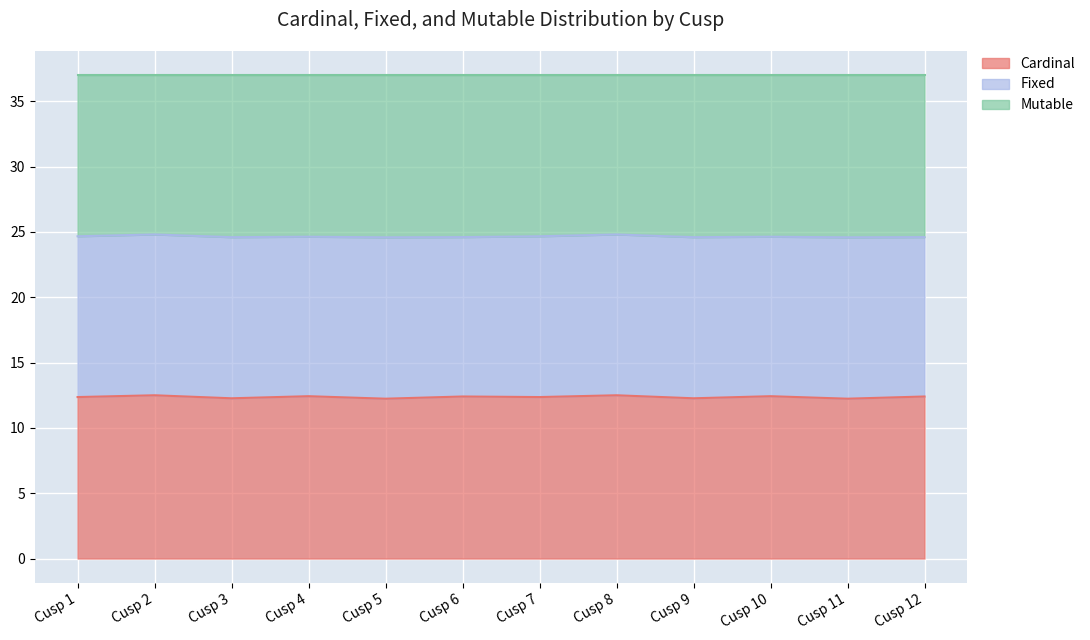

What is the smallest value displayed?

12.2